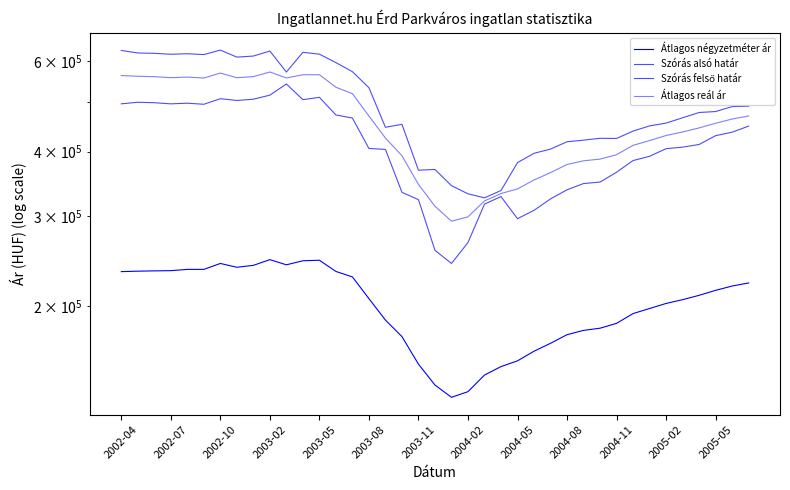

Where does the Átlagos reál ár series first go above 445031?

2002-04